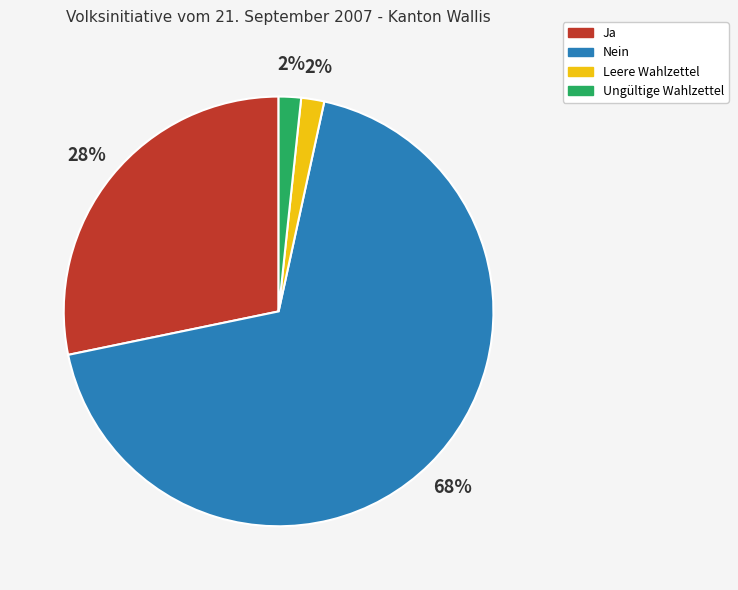

To the nearest percent, what percentage of the pie is Ungültige Wahlzettel?

2%